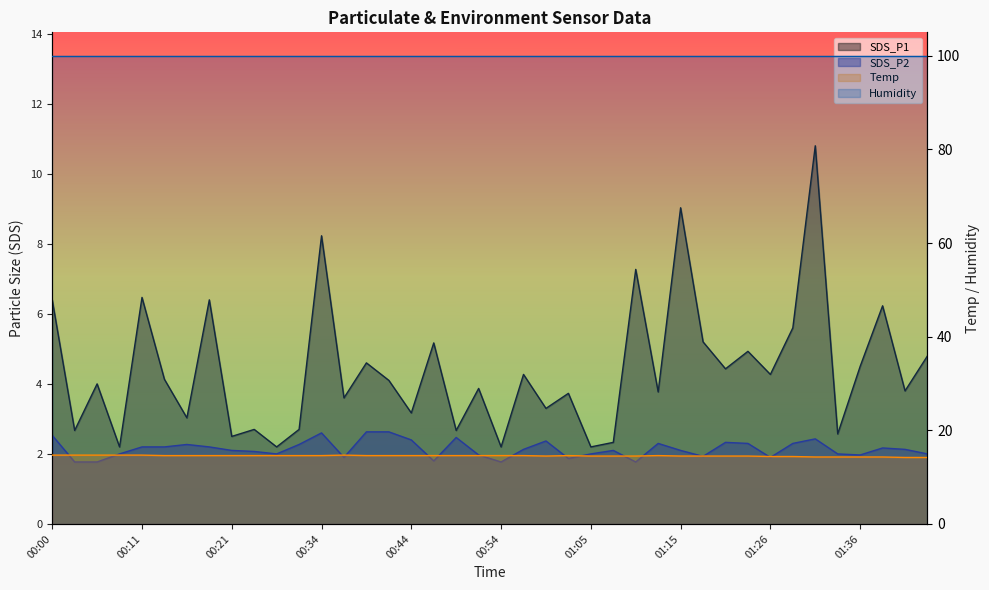

At which category does the chart reach its minimum across all series?

00:03